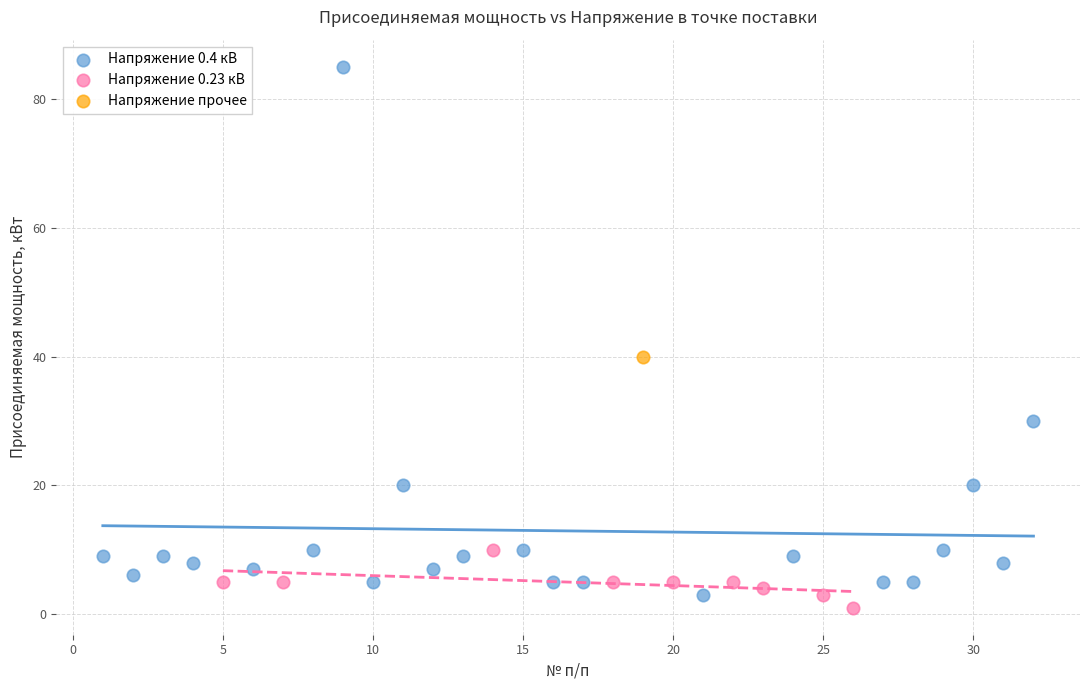

Which series contains the highest Y value?

Напряжение 0.4 кВ